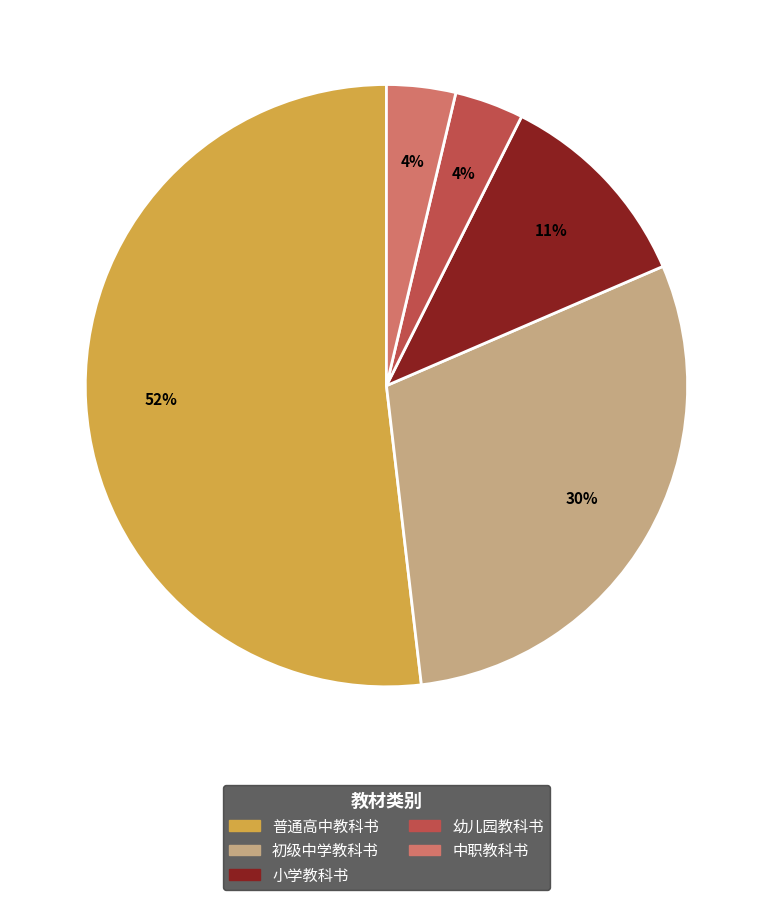

To the nearest percent, what is the difference between the 小学教科书 and 普通高中教科书 slice percentages?

41%